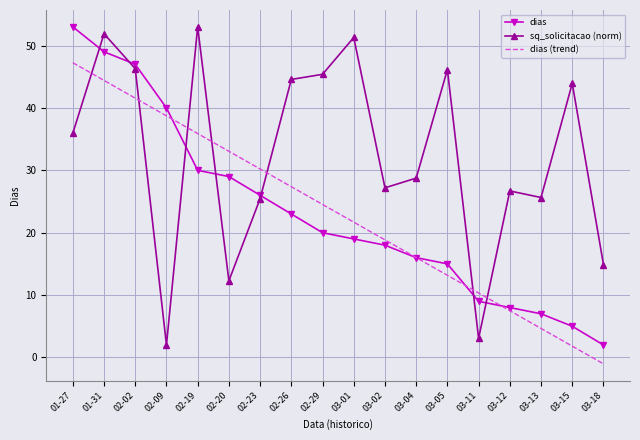

What is the highest value of the dias (trend) series?

47.3